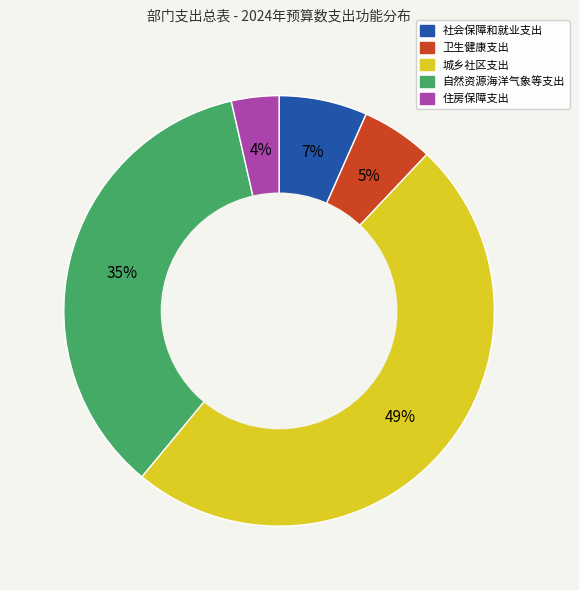

Does 住房保障支出 account for over 50% of the chart?

No